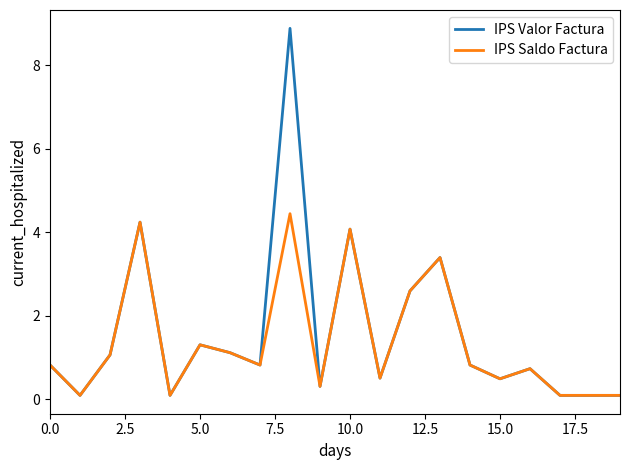

Which series has the largest range (max minus min)?

IPS Valor Factura